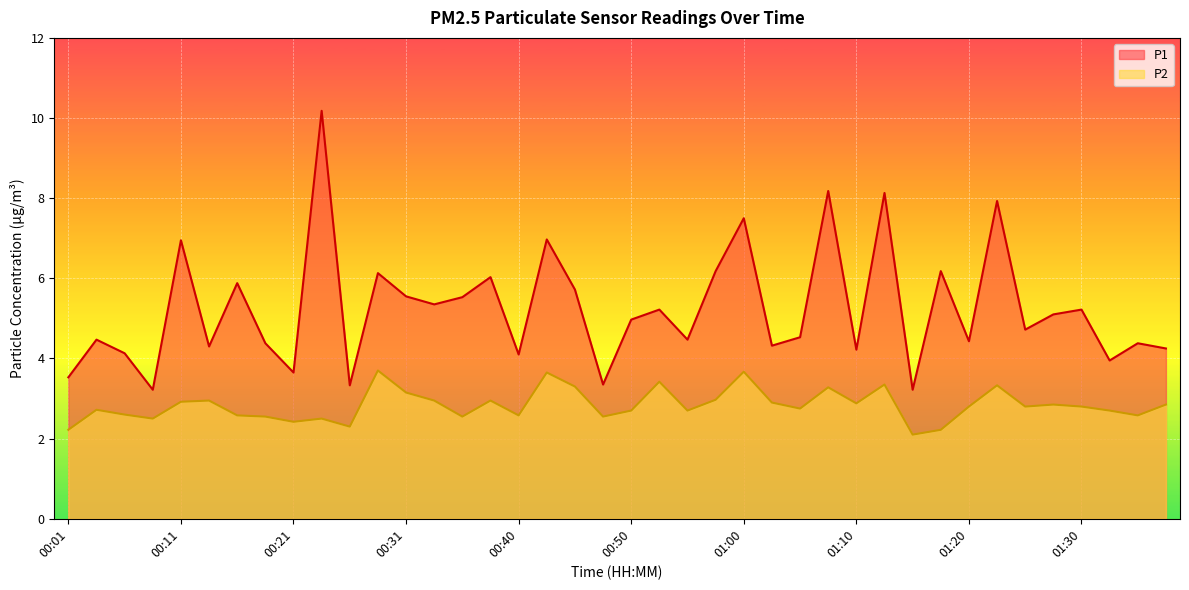

How many categories are shown in the chart?

40